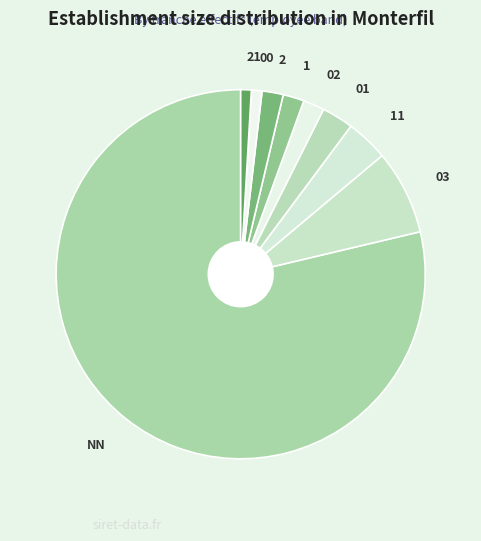

Combined, do 00 and 1 account for over 50%?

No